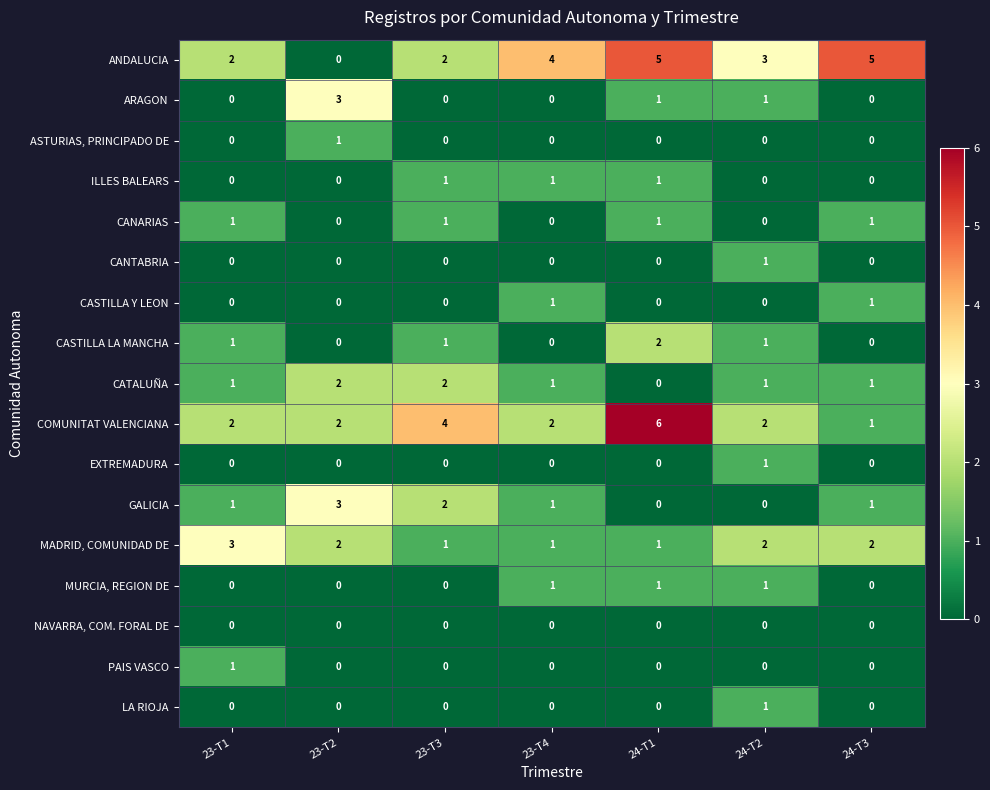

What is the spread (max minus min) of values at 24-T3?

5